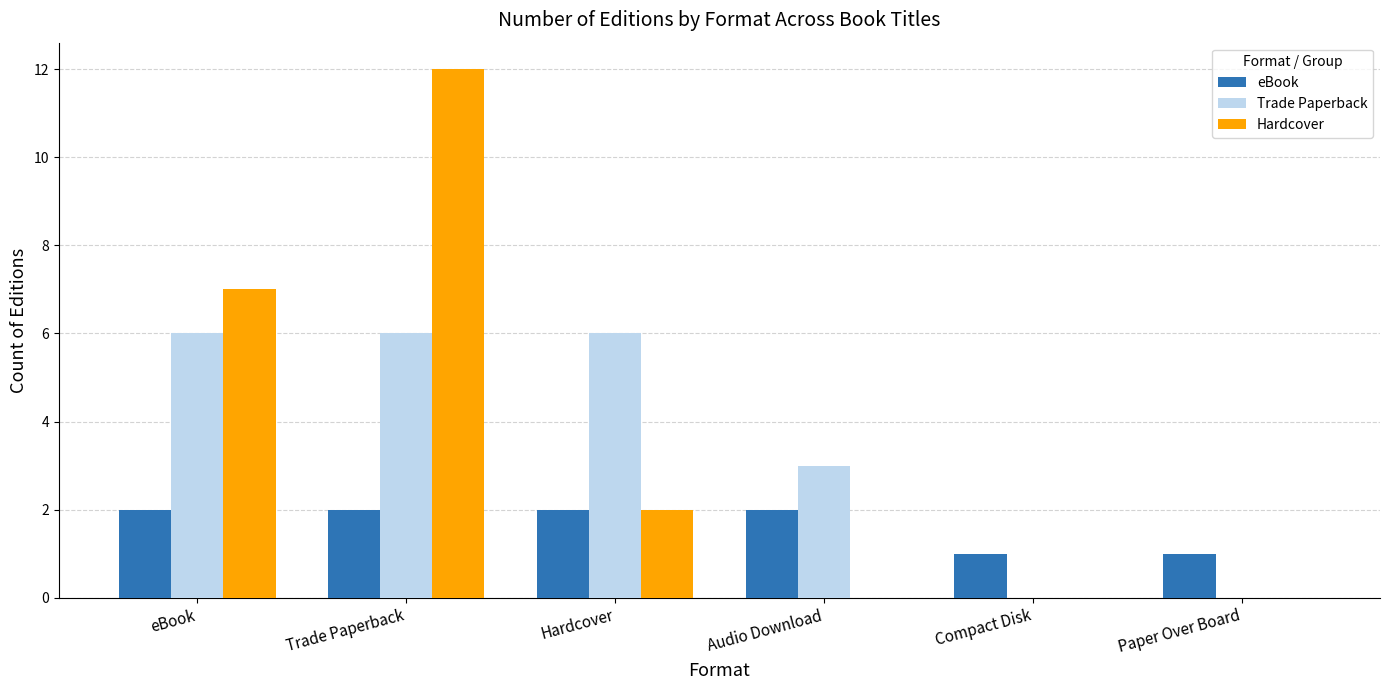

Between Hardcover and Paper Over Board, which series saw the biggest shift?

Trade Paperback